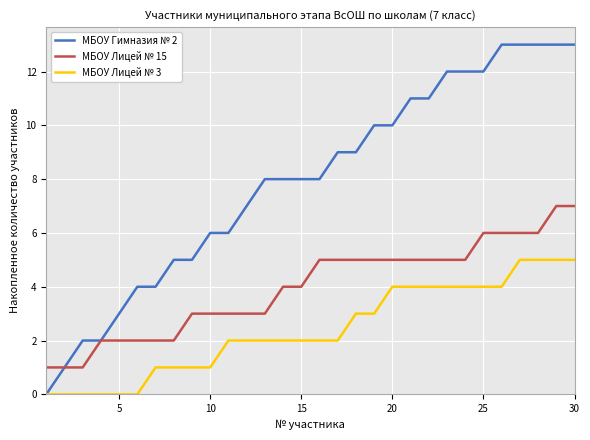

What is the average value of the МБОУ Лицей № 15 series?

4